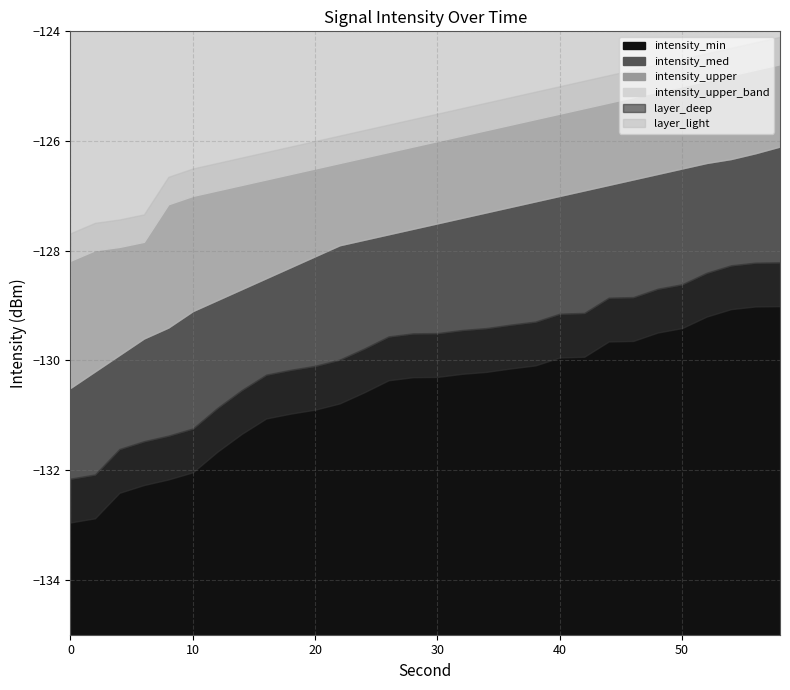

Does the chart display data point markers on the line(s)?

No